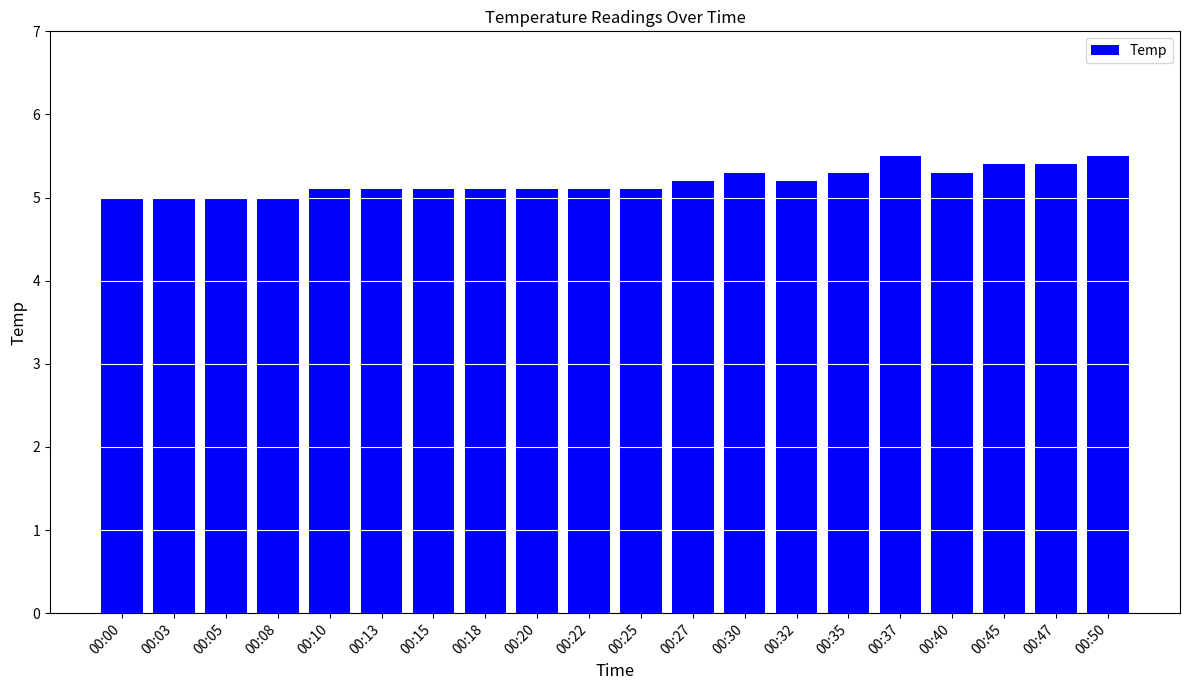

What is the value of the 4th bar from the left?

5.0